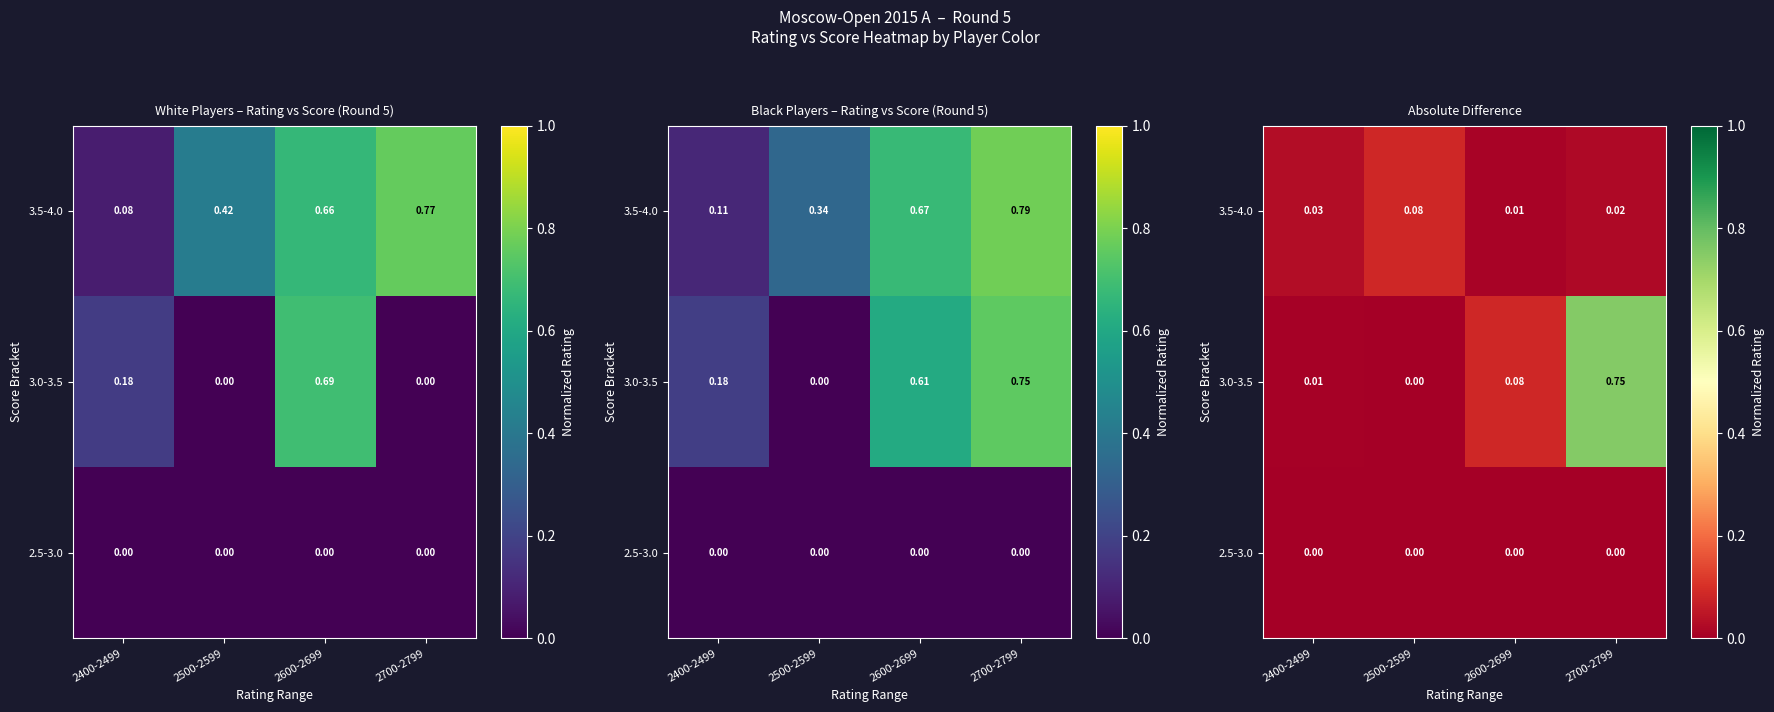

At which label does 3.0-3.5 reach its peak?

2700-2799